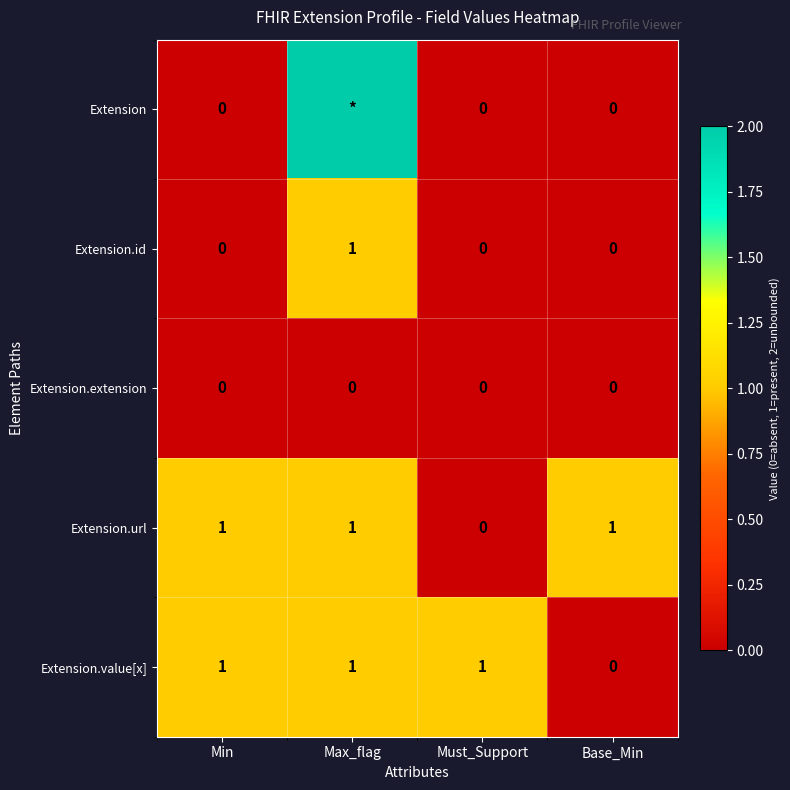

At which category does the chart reach its peak across all series?

Max_flag